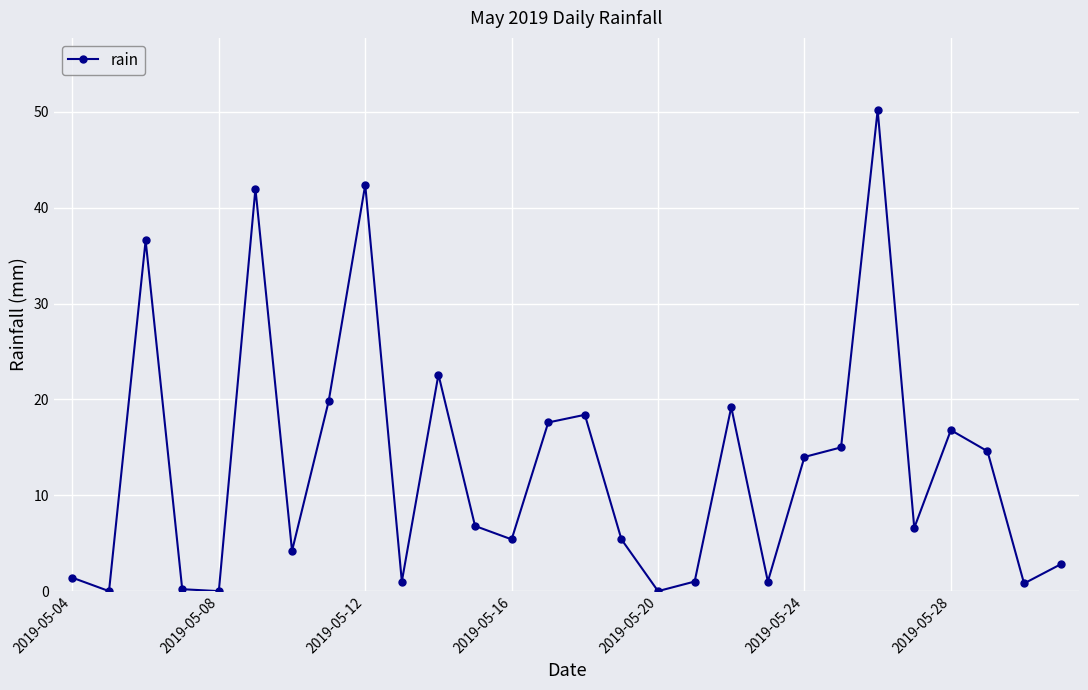

What is the average value?

13.1